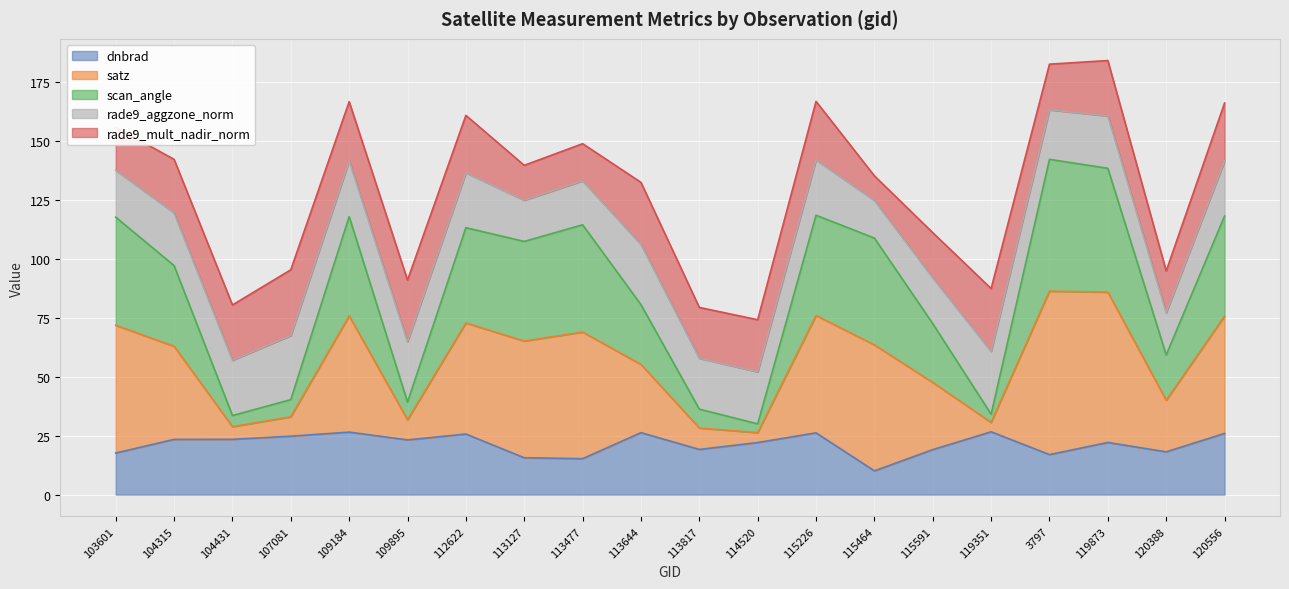

The dnbrad series shows 22.1 at 114520. True or false?

True